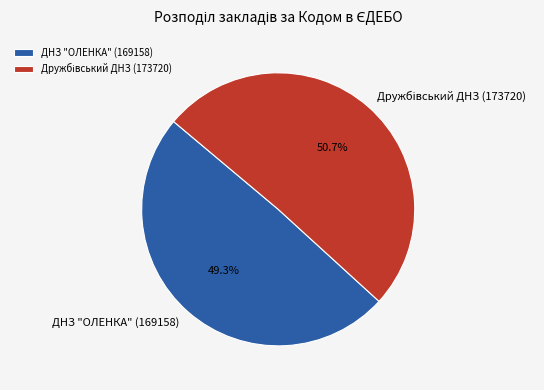

What is the smallest slice in the pie chart?

ДНЗ "ОЛЕНКА" (169158)